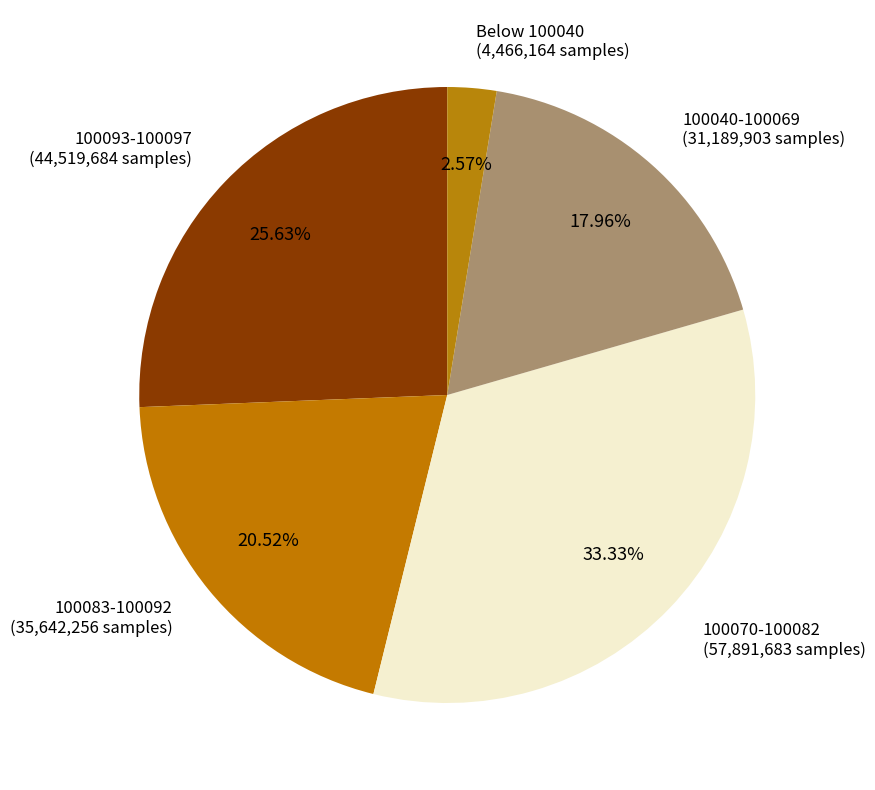

How many segments does this pie chart have?

5